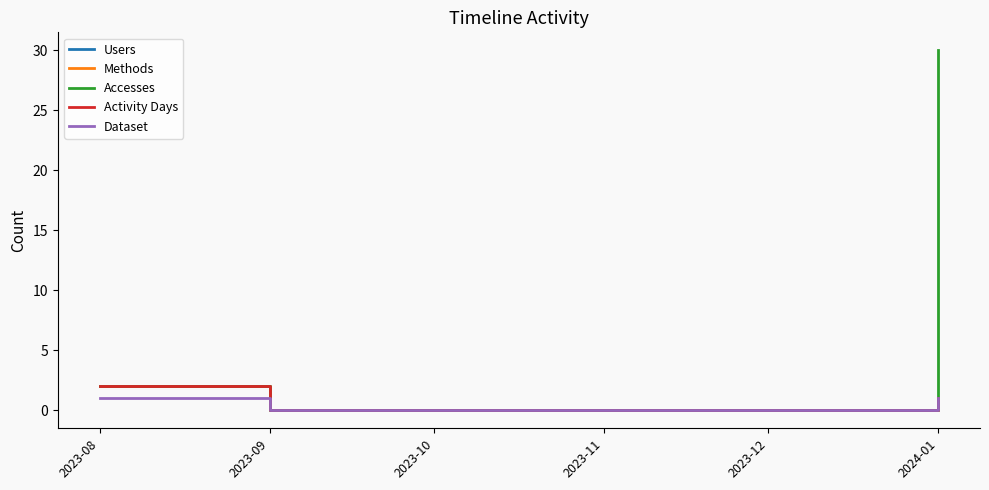

Count the Users values in the range 0 to 1.

5